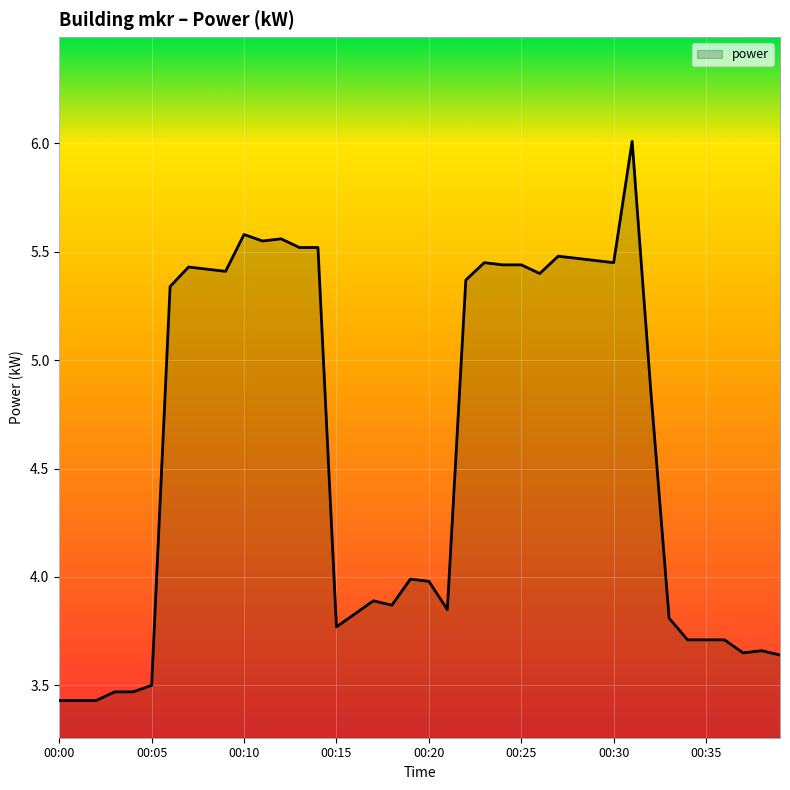

What is the difference between the maximum and minimum values?

2.6